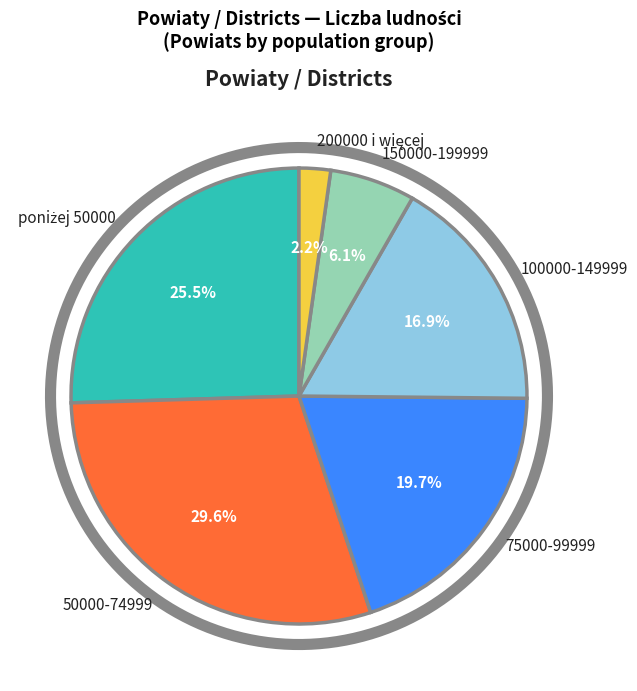

Does 50000-74999 account for over 50% of the chart?

No